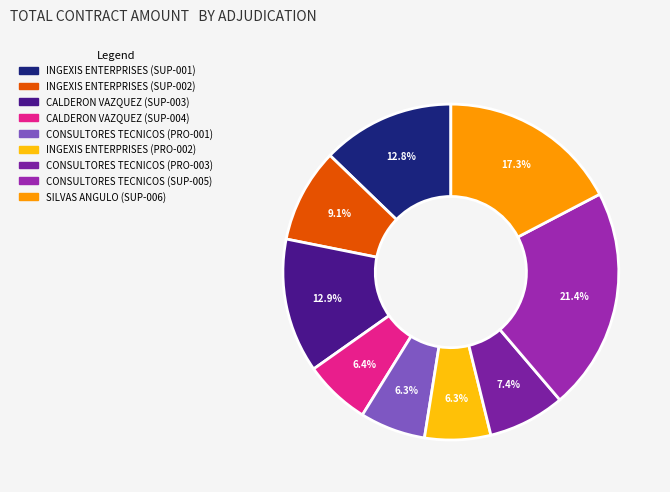

Is it true that INGEXIS ENTERPRISES (SUP-002) is 9% of the pie?

True